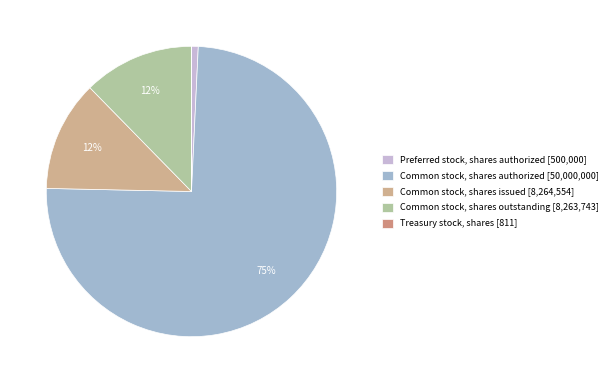

The Treasury stock, shares slice represents 0% of the pie. True or false?

True